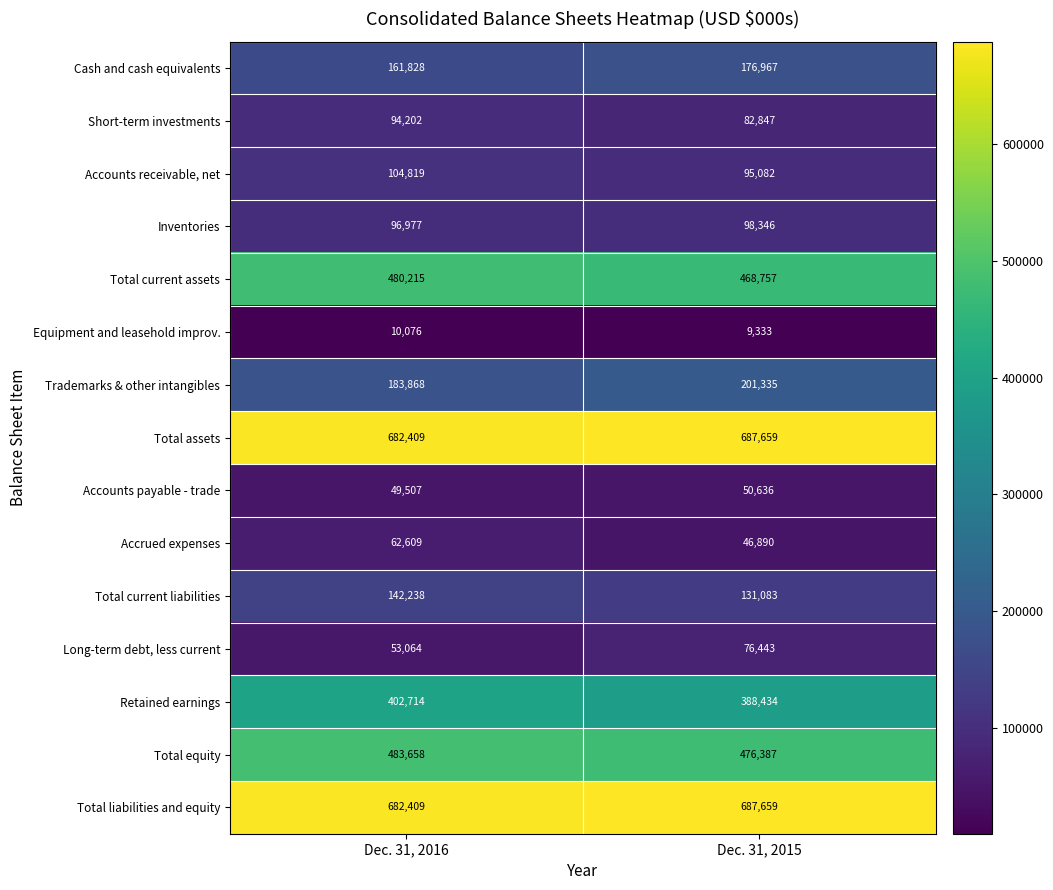

Which series has the largest range (max minus min)?

Long-term debt, less current